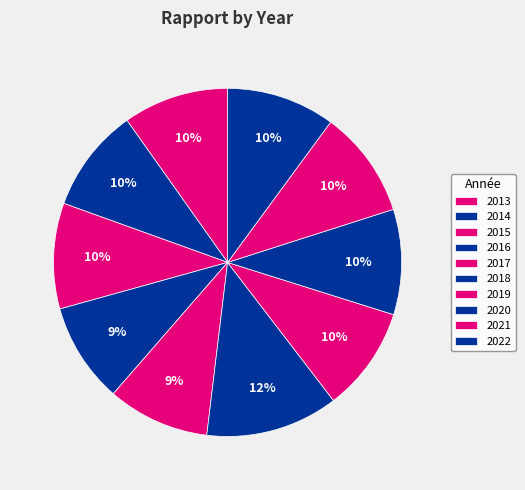

To the nearest percent, what is the combined percentage of 2017 and 2018?

22%